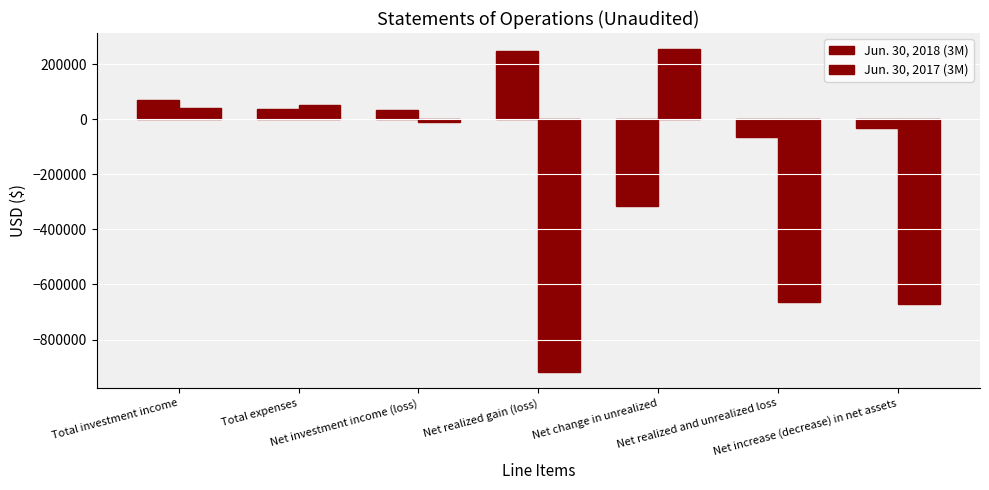

How many series are shown in this chart?

2